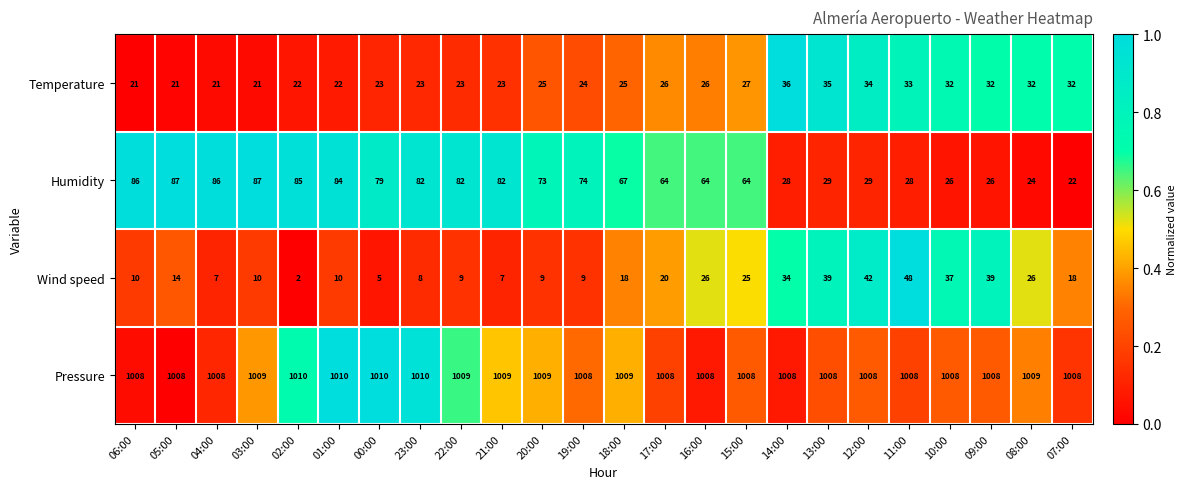

Is the value of Pressure at 22:00 greater than the value of Humidity at 12:00?

Yes